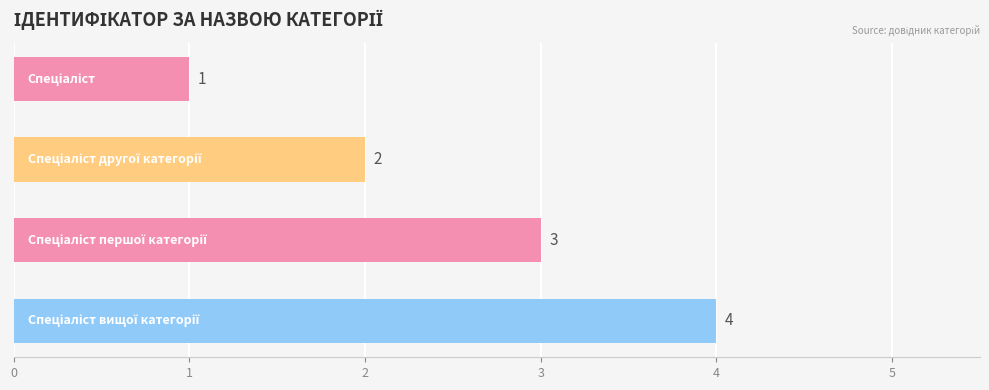

What is the maximum value shown in the chart?

4